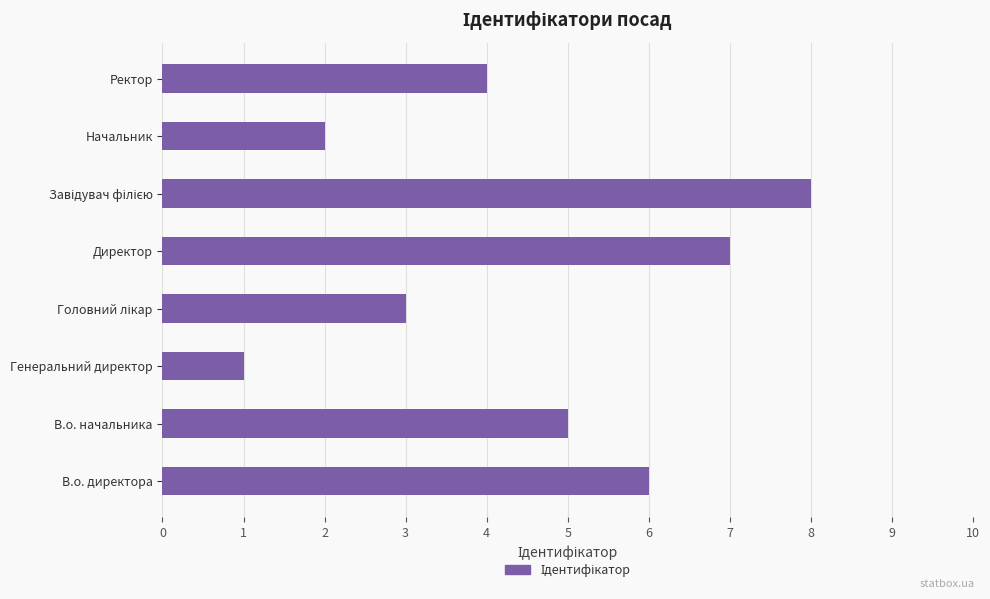

The chart shows a value of 2 at Начальник. True or false?

True